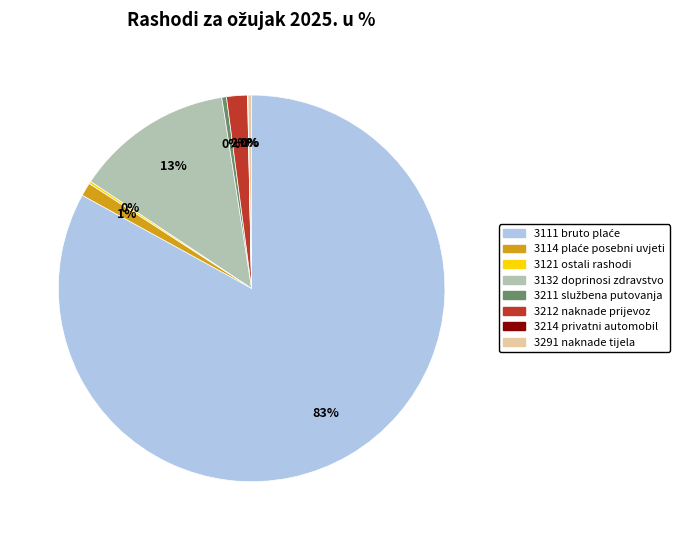

To the nearest percent, what is the average slice percentage?

12%